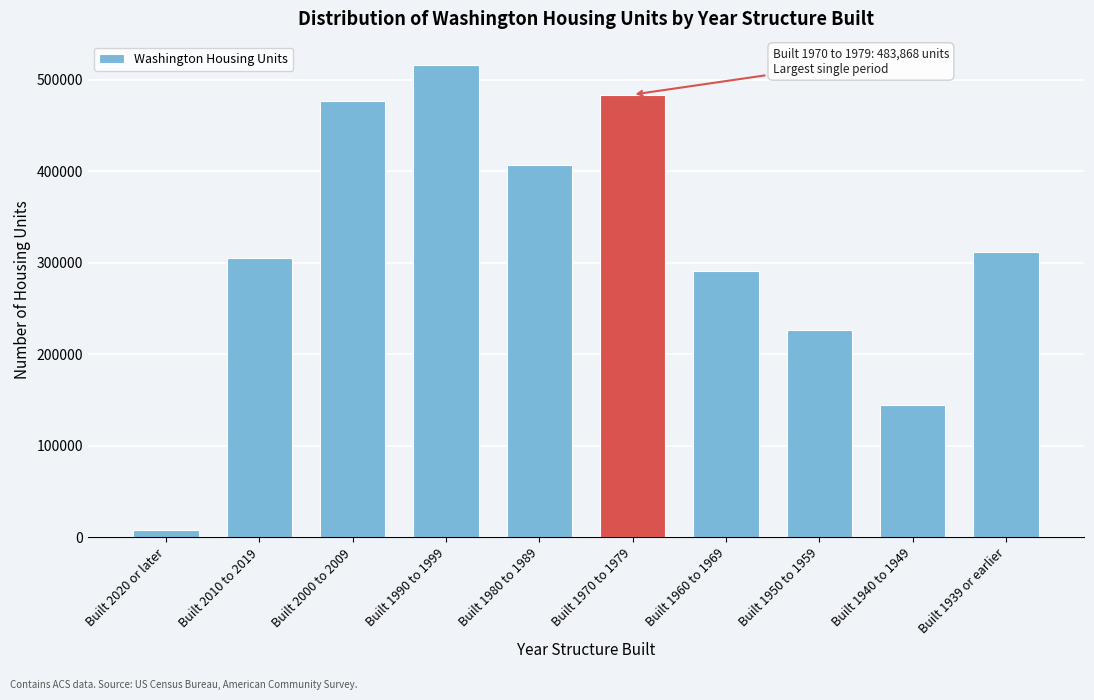

Reading left to right, what are all the values shown in this chart?

Built 2020 or later=7845	Built 2010 to 2019=304866	Built 2000 to 2009=477274	Built 1990 to 1999=515971	Built 1980 to 1989=406860	Built 1970 to 1979=483868	Built 1960 to 1969=290799	Built 1950 to 1959=226215	Built 1940 to 1949=144642	Built 1939 or earlier=312355